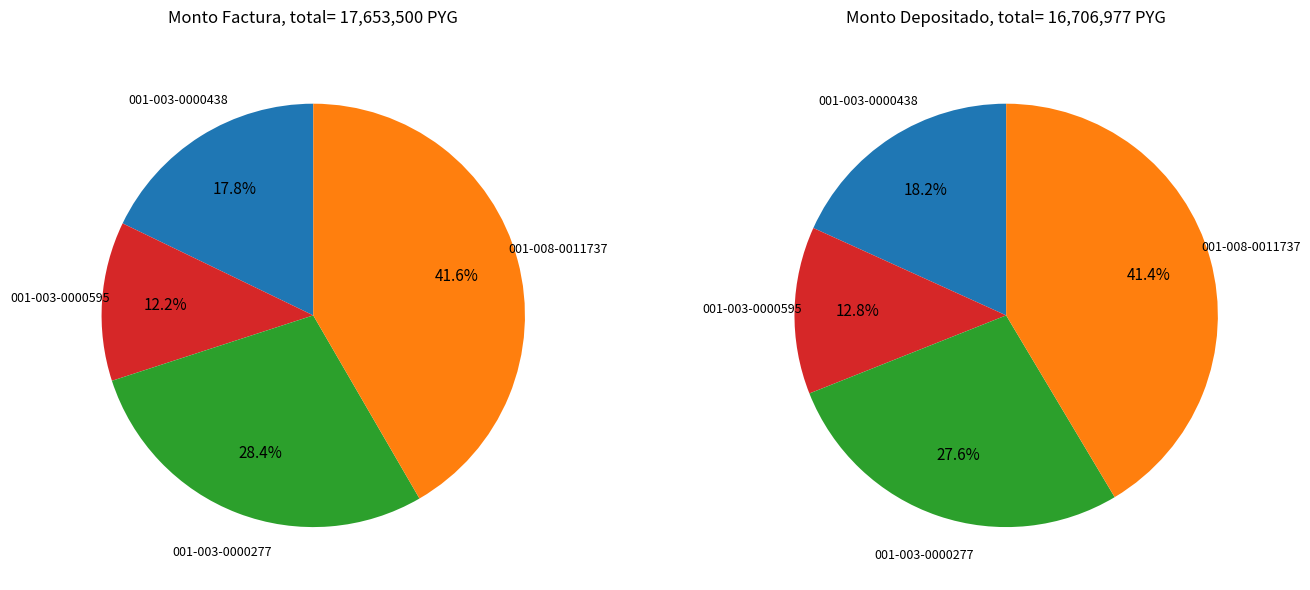

Rank the categories by value from lowest to highest.

001-003-0000595, 001-003-0000438, 001-003-0000277, 001-008-0011737